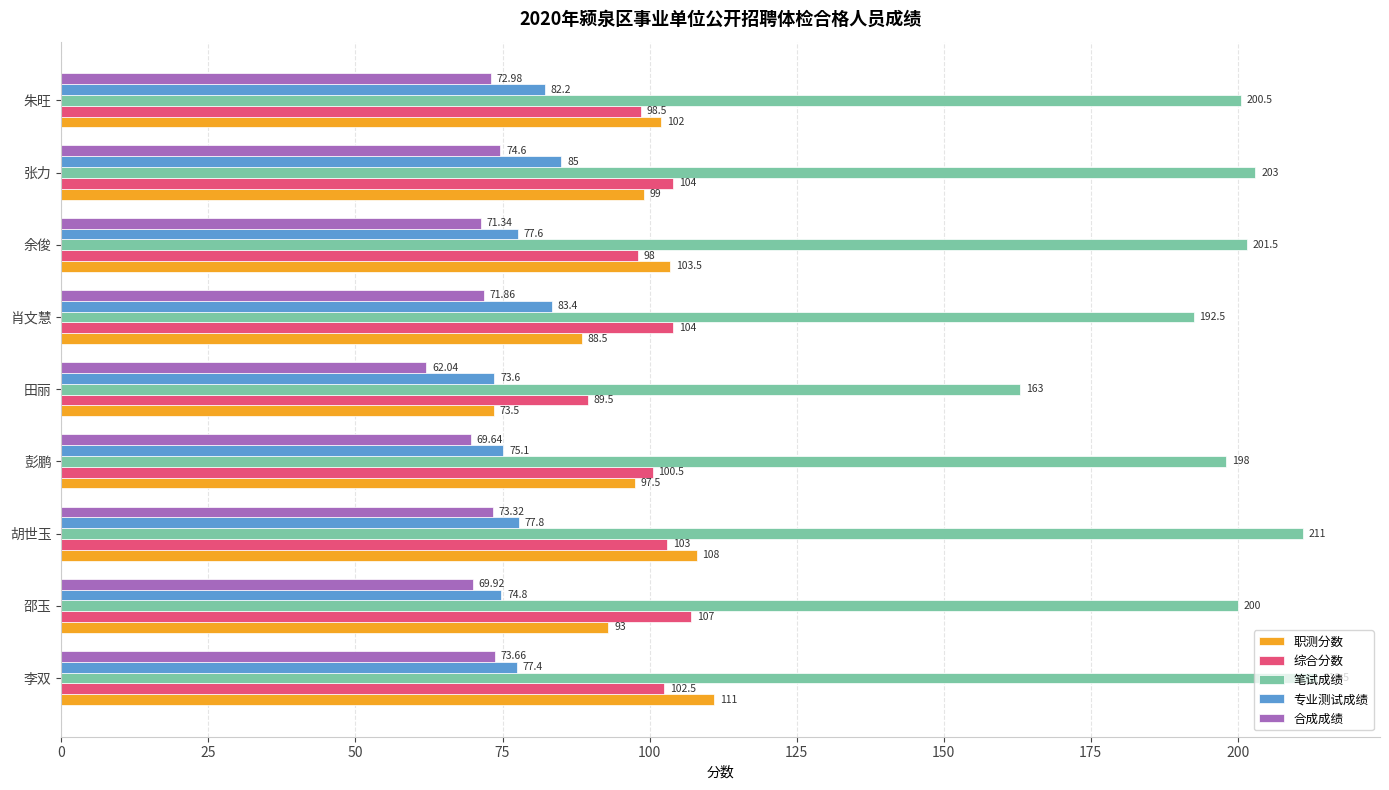

What is the sum of the 职测分数 values at 肖文慧 and 彭鹏?

186.0